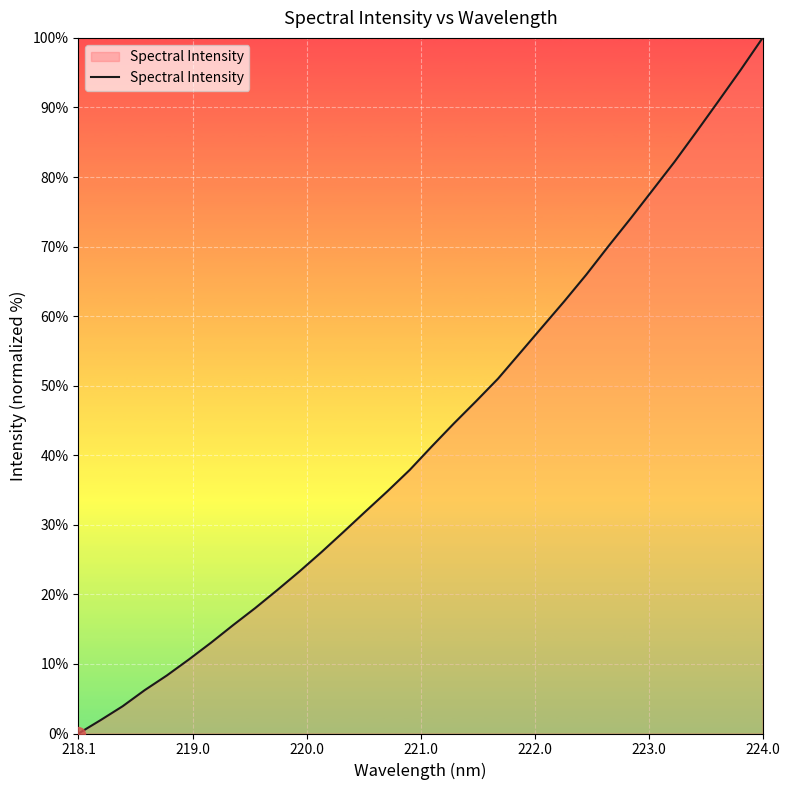

What is the difference between the maximum and minimum values?

100.0